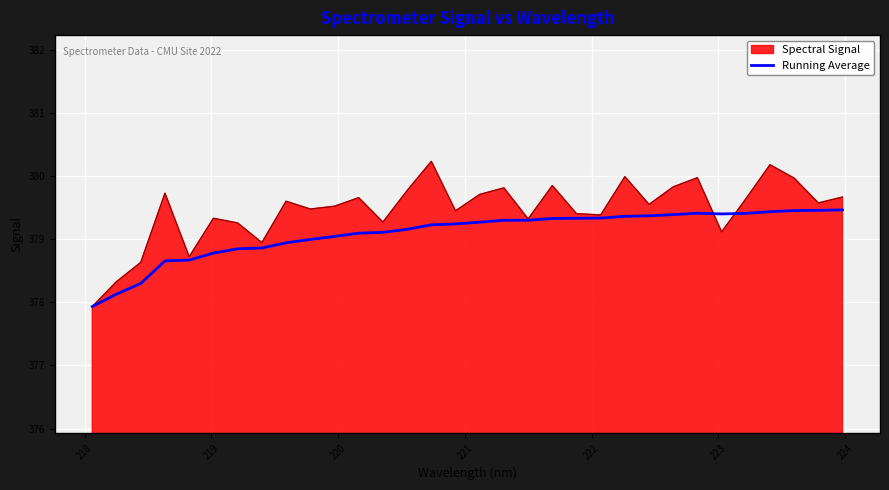

What is the smallest value displayed?

377.9